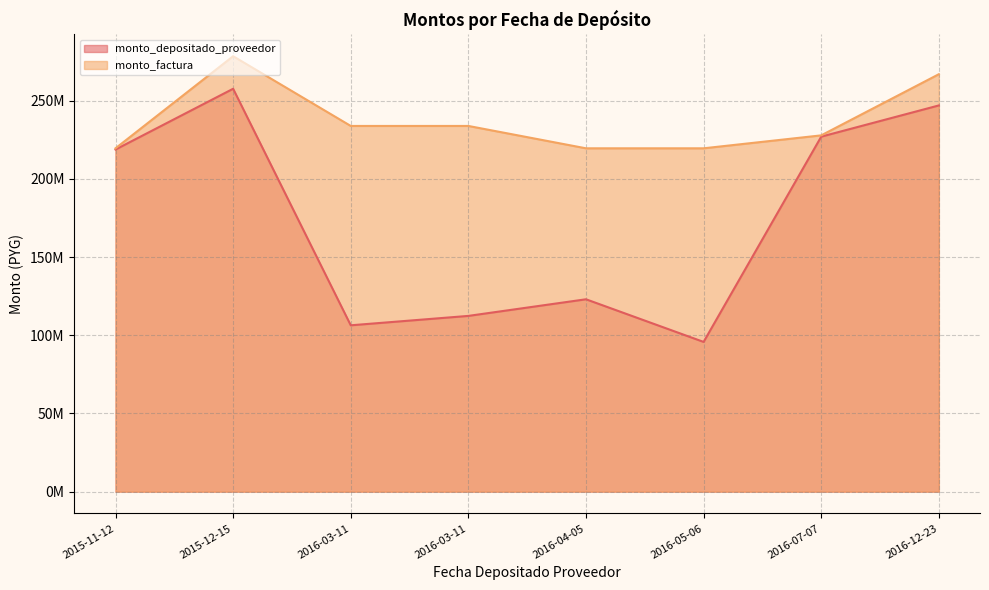

What is the value of the monto_depositado_proveedor point at the 3rd from the left?

106399475